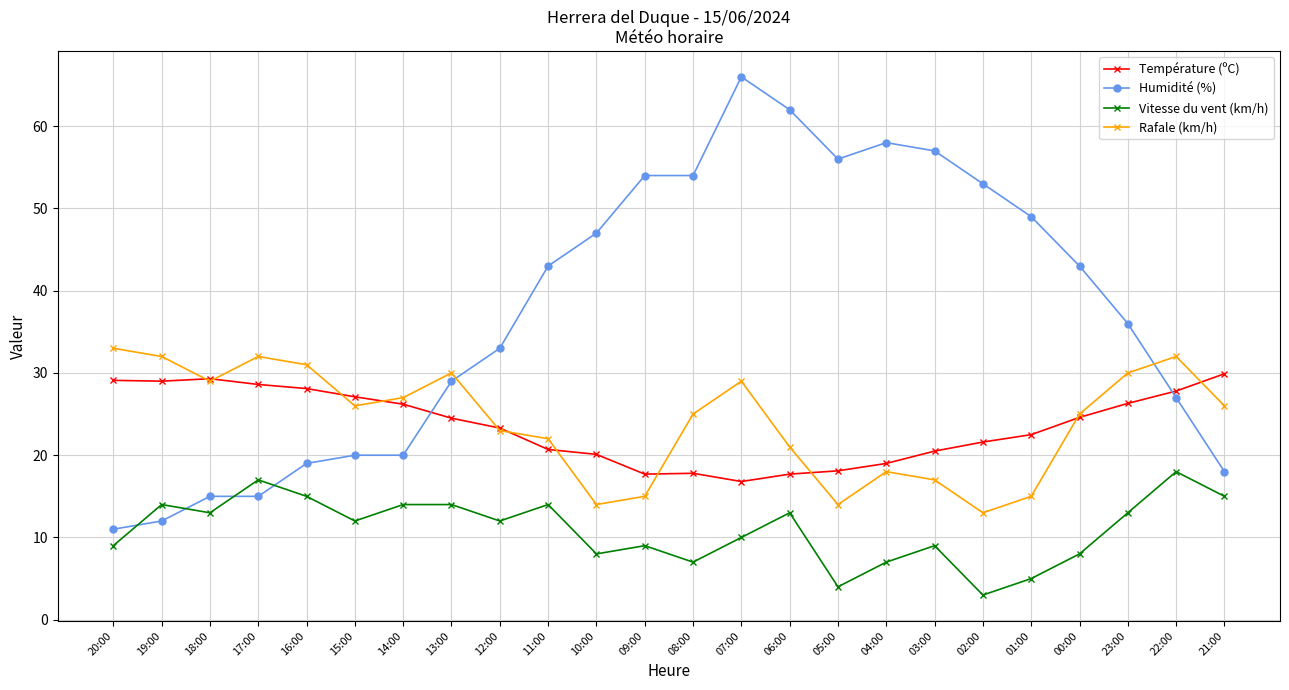

What is the minimum value shown in the chart?

3.0